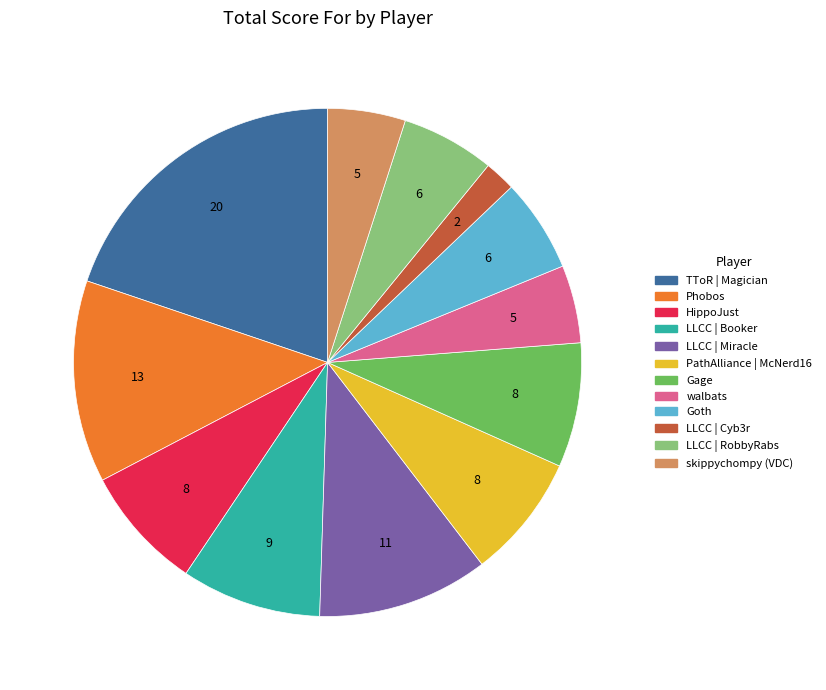

What is the smallest slice in the pie chart?

LLCC | Cyb3r